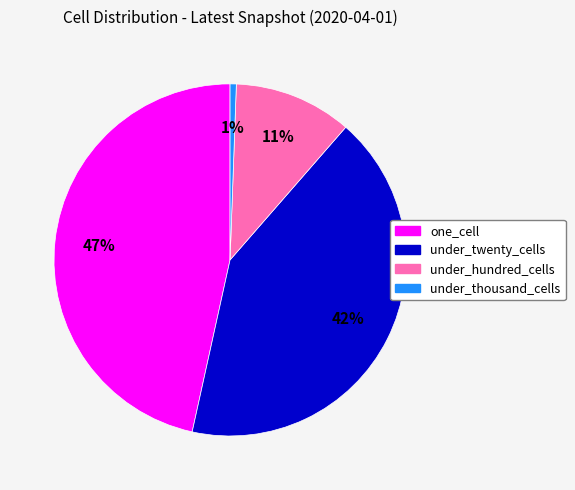

To the nearest percent, what percentage of the pie is under_hundred_cells?

11%